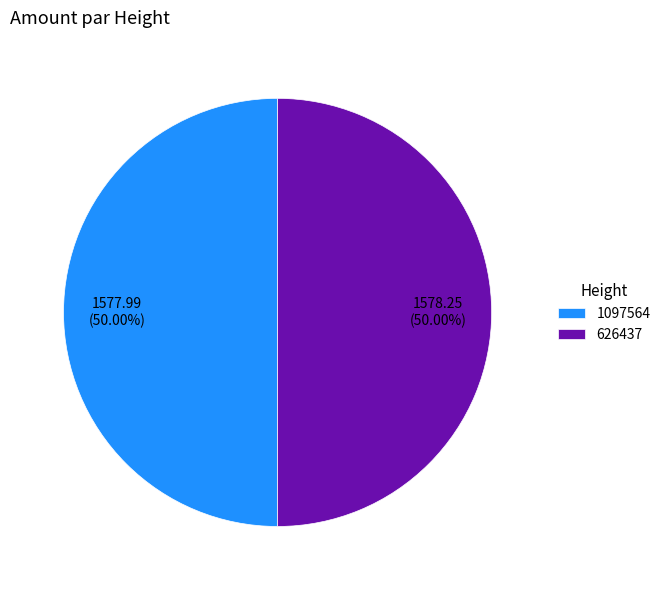

Do 626437 and 1097564 together represent more than half of the pie?

Yes